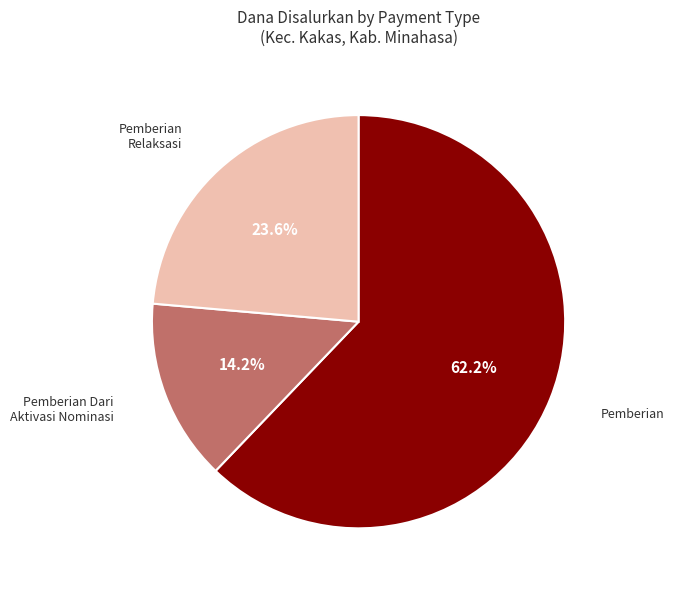

Does any single category account for the majority?

Yes